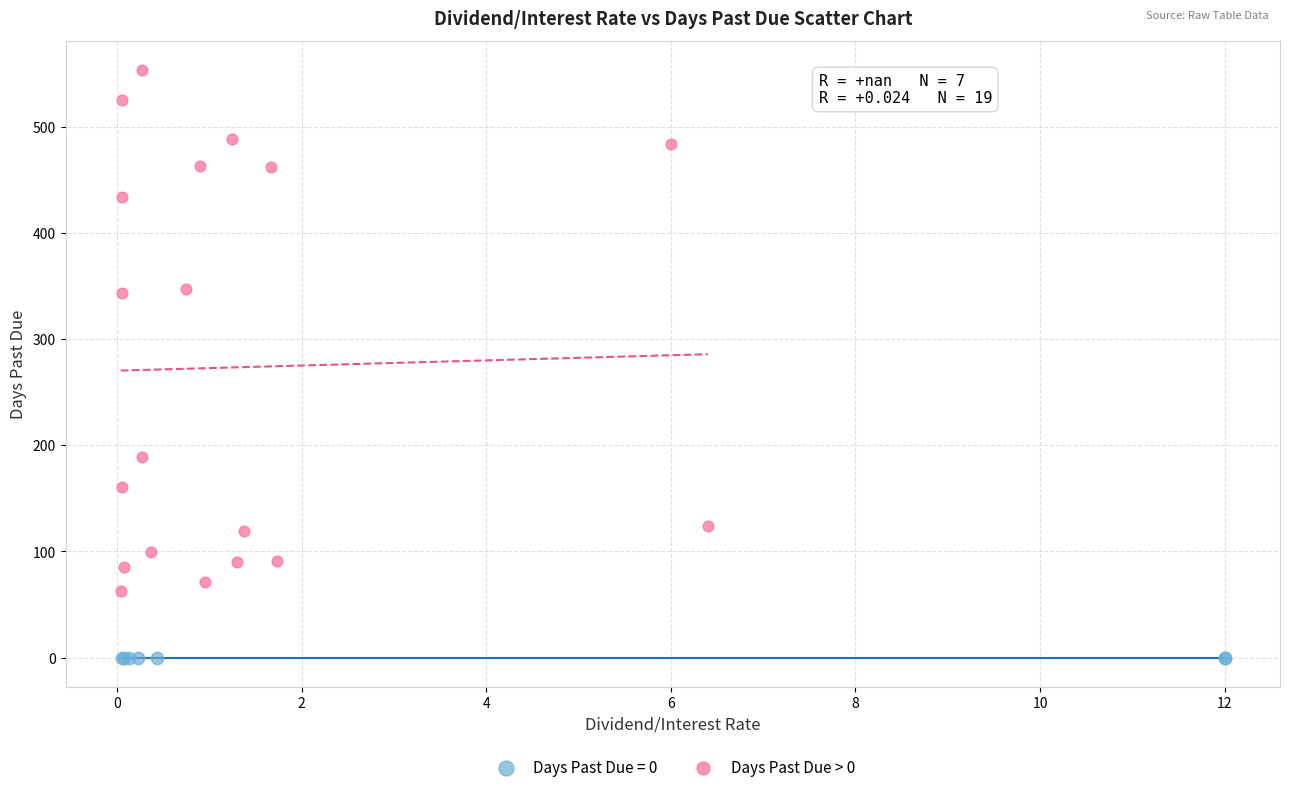

Which series reaches the minimum Y coordinate?

Days Past Due = 0